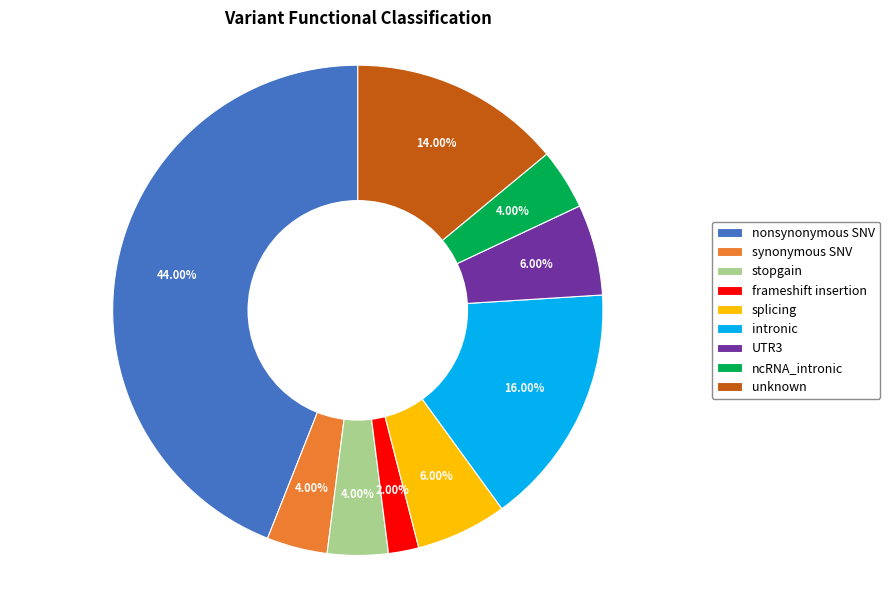

Is there any slice that represents more than half of the pie?

No